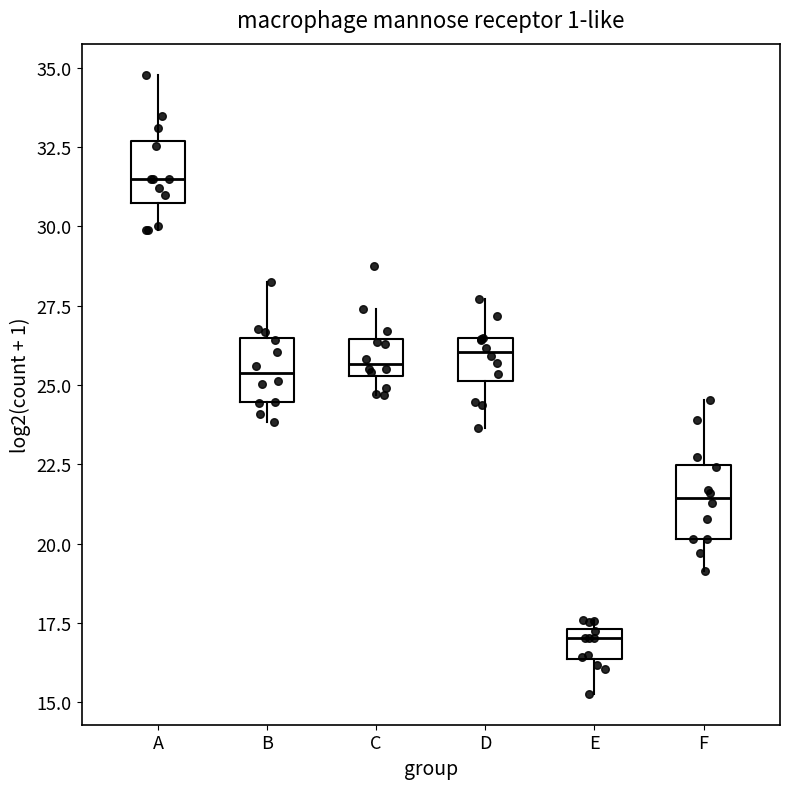

Reading left to right, read every box against the y-axis: the position of its median line, the range the box covers, and the ends of its whiskers. The values are not printed on the chart, so give them approximately, as read against the axis.

A: median 31.5, box 30.5 to 32.5, whiskers 30.0 to 35.0
B: median 25.5, box 24.5 to 26.5, whiskers 24.0 to 28.5
C: median 25.5 (just above the box's lower edge), box 25.5 to 26.5, whiskers 24.5 to 27.5
D: median 26.0, box 25.0 to 26.5, whiskers 23.5 to 27.5
E: median 17.0, box 16.5 to 17.5, whiskers 15.5 to 17.5 (just above the box's upper edge)
F: median 21.5, box 20.0 to 22.5, whiskers 19.0 to 24.5